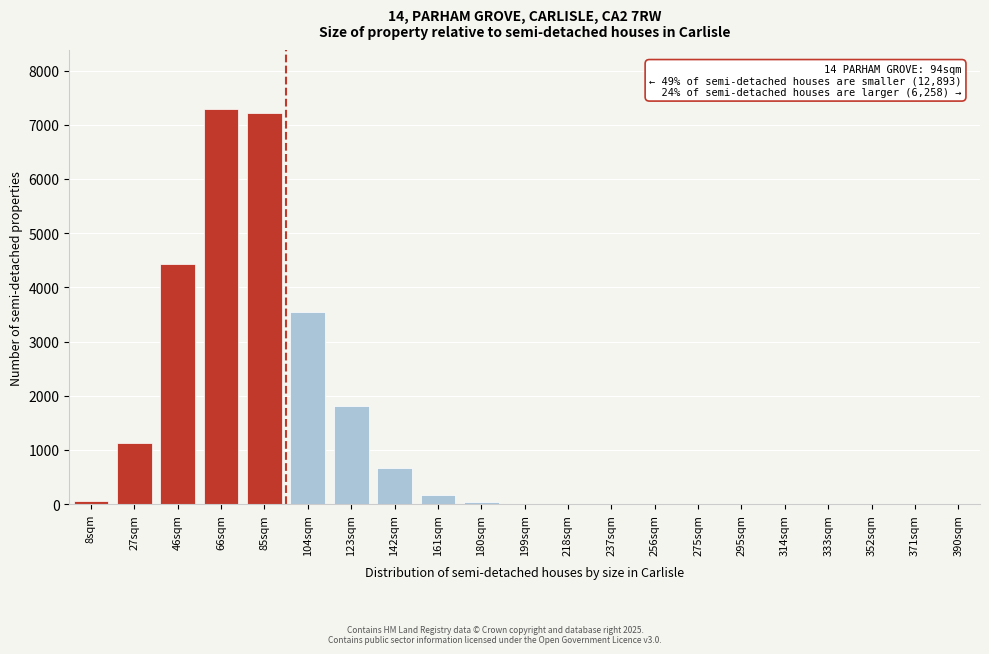

At which label is the value closest to 3642?

104sqm